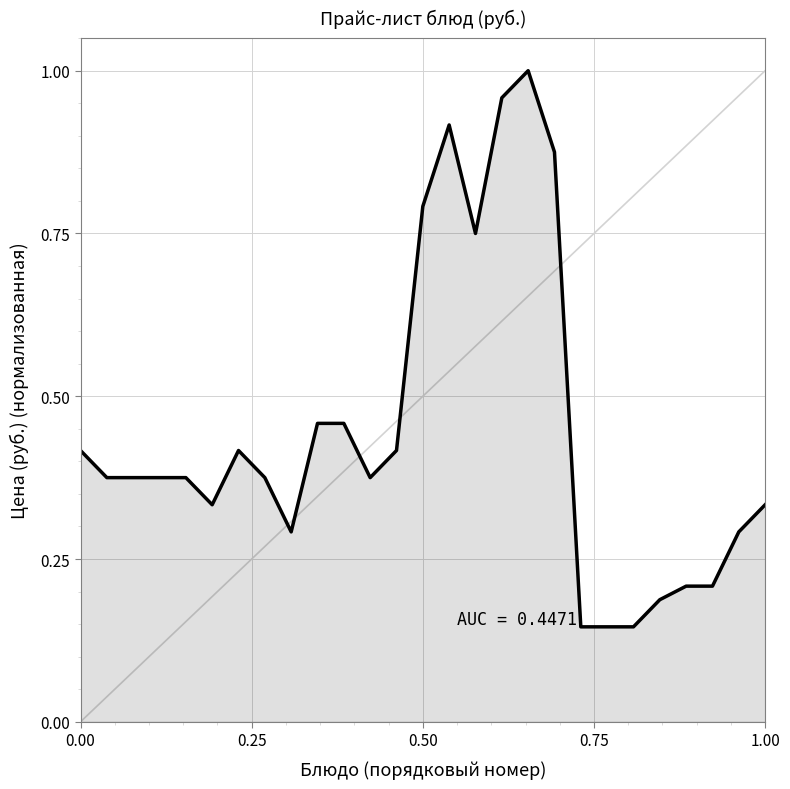

How many series are shown in this chart?

1